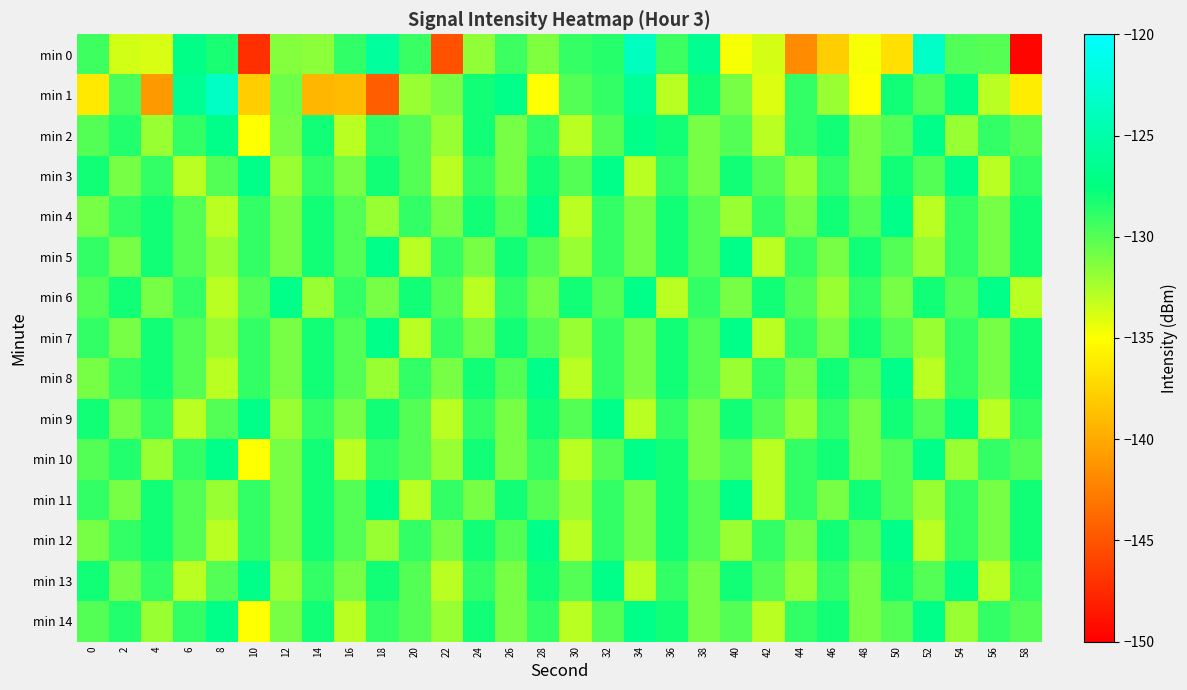

At which category is the sum across all series the highest?

32